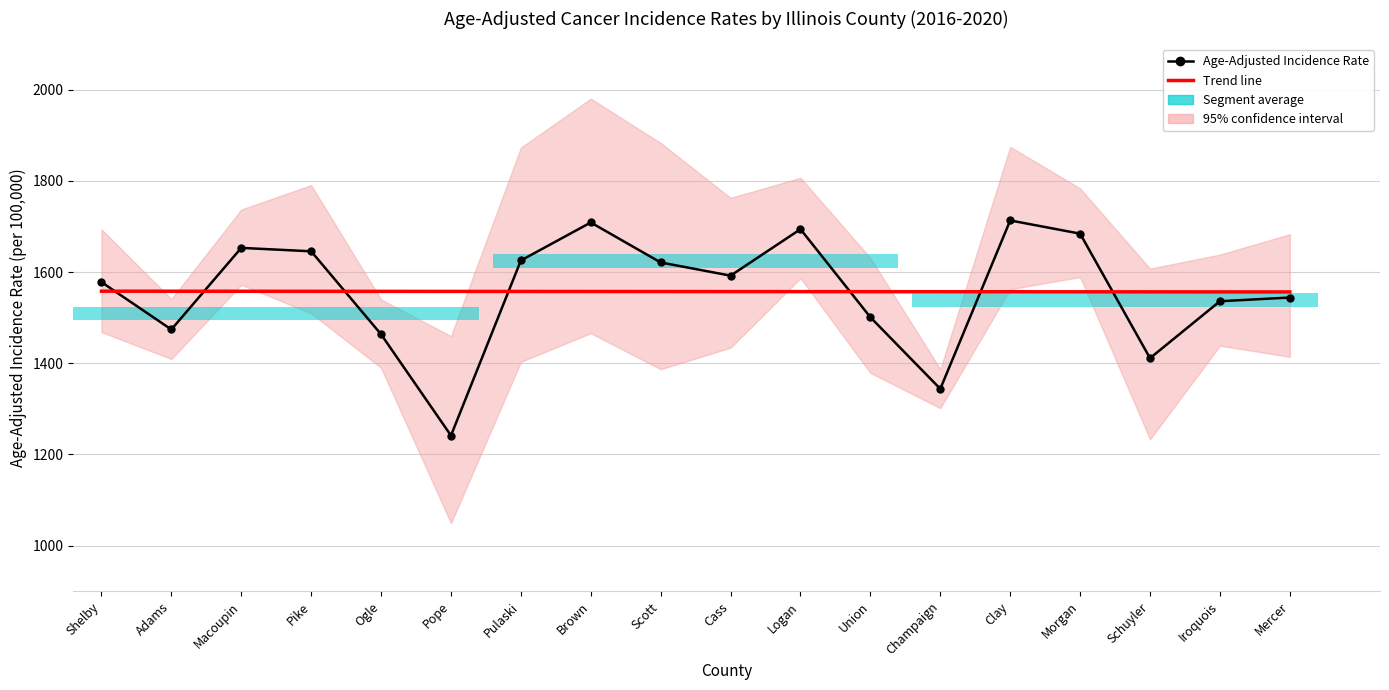

What is the difference between the highest and lowest values at Schuyler?

145.5